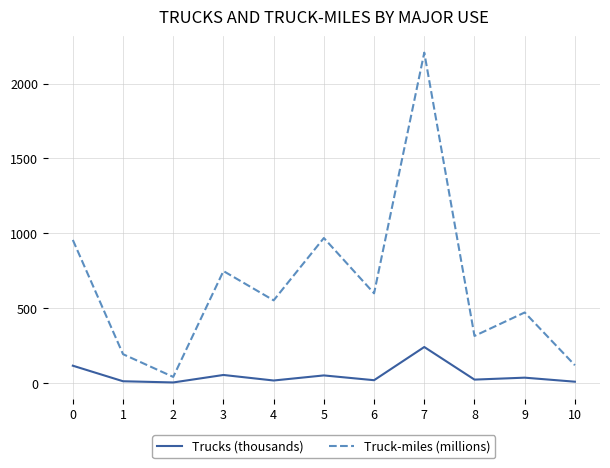

What is the sum of the Truck-miles (millions) values at 9 and 0?

1425